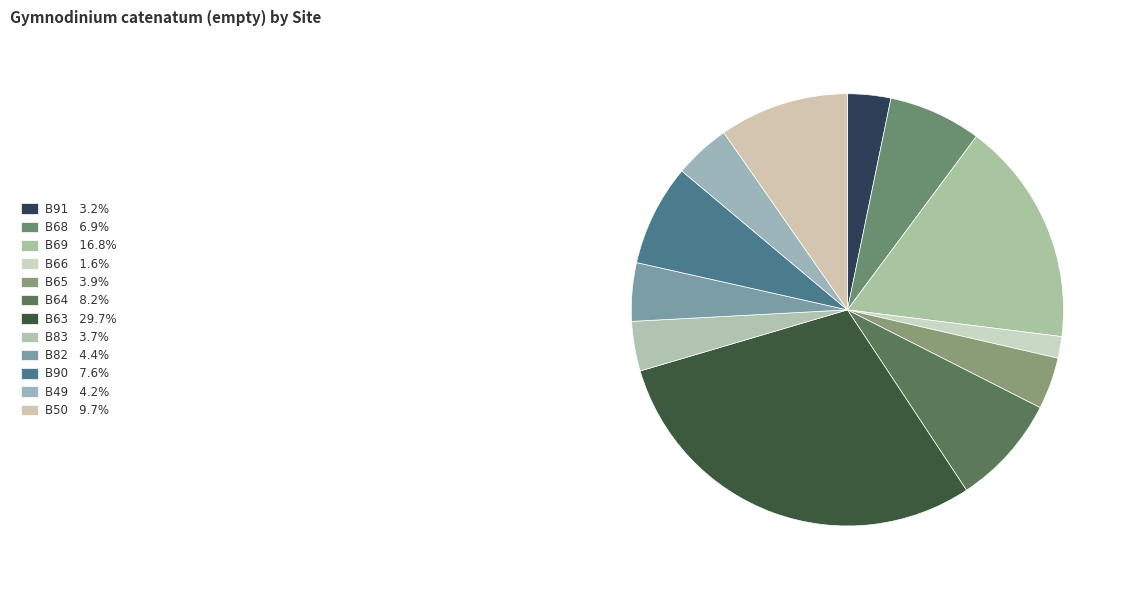

How many segments does this pie chart have?

12